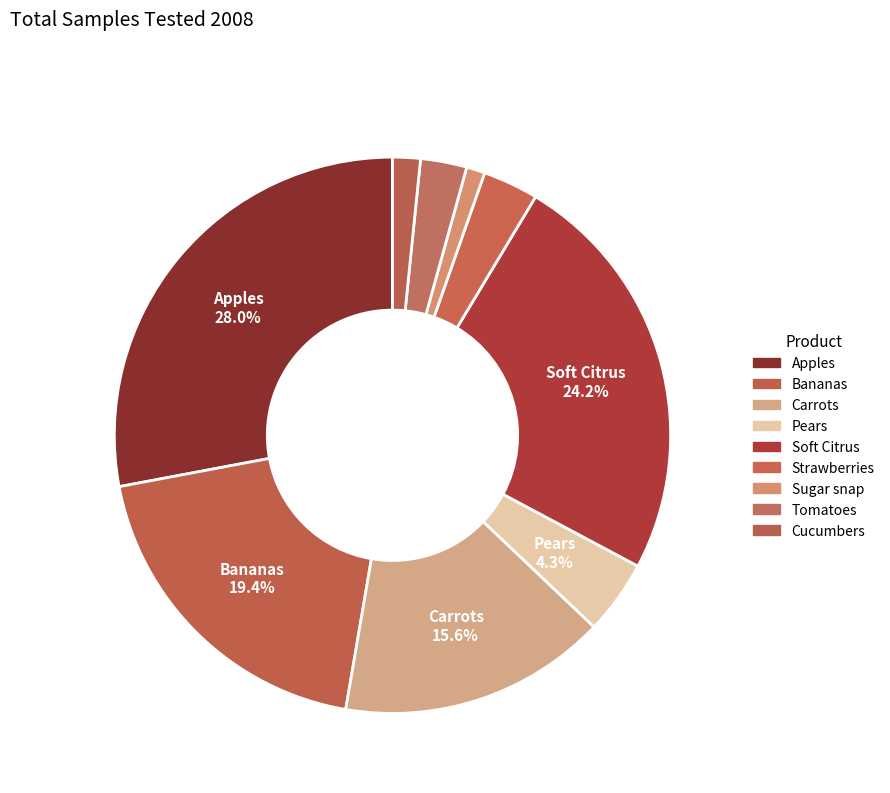

Which category has the smallest portion of the pie?

Sugar snap